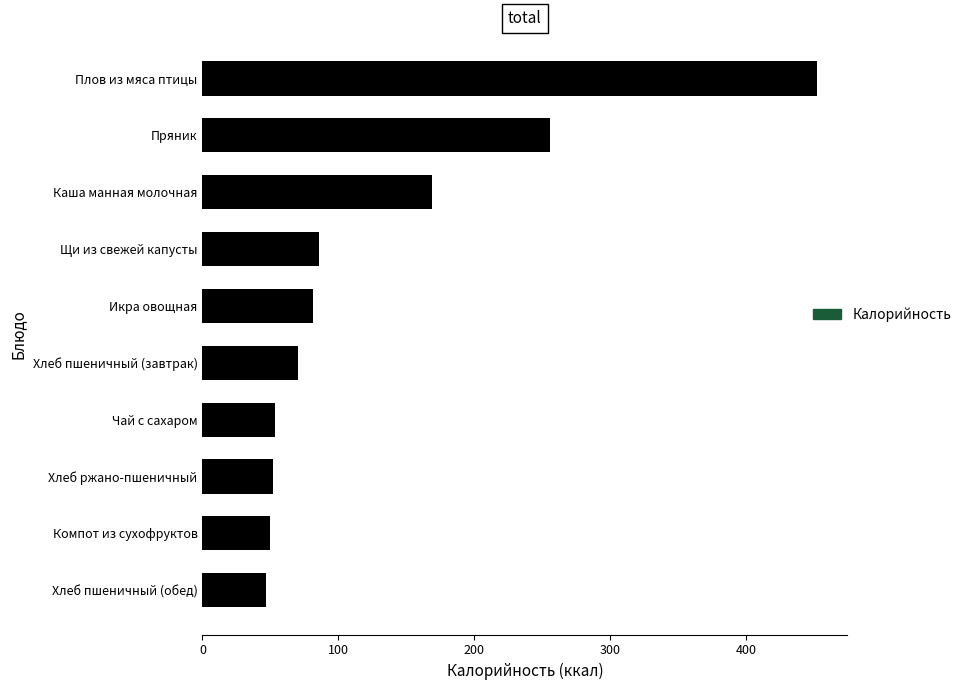

What is the minimum value shown in the chart?

47.0